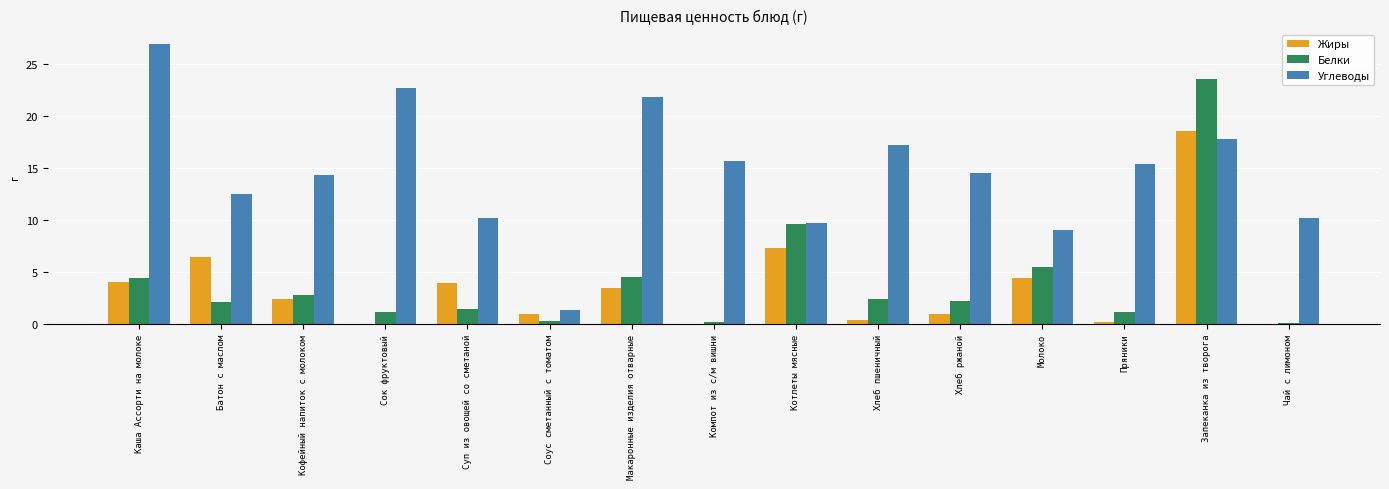

What is the sum of all Углеводы values?

219.6